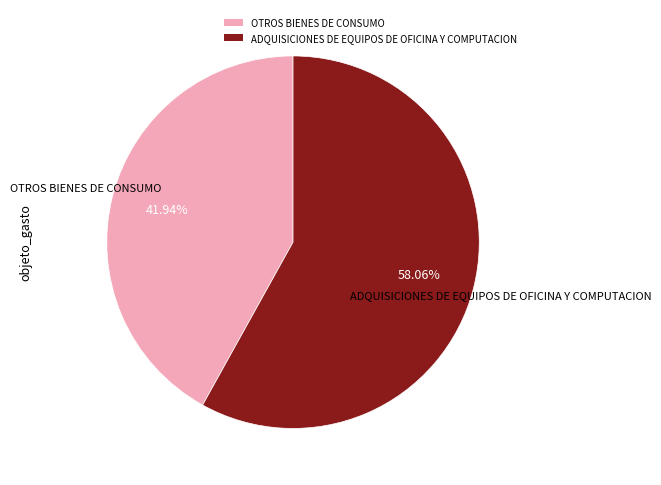

Does any single category account for the majority?

Yes